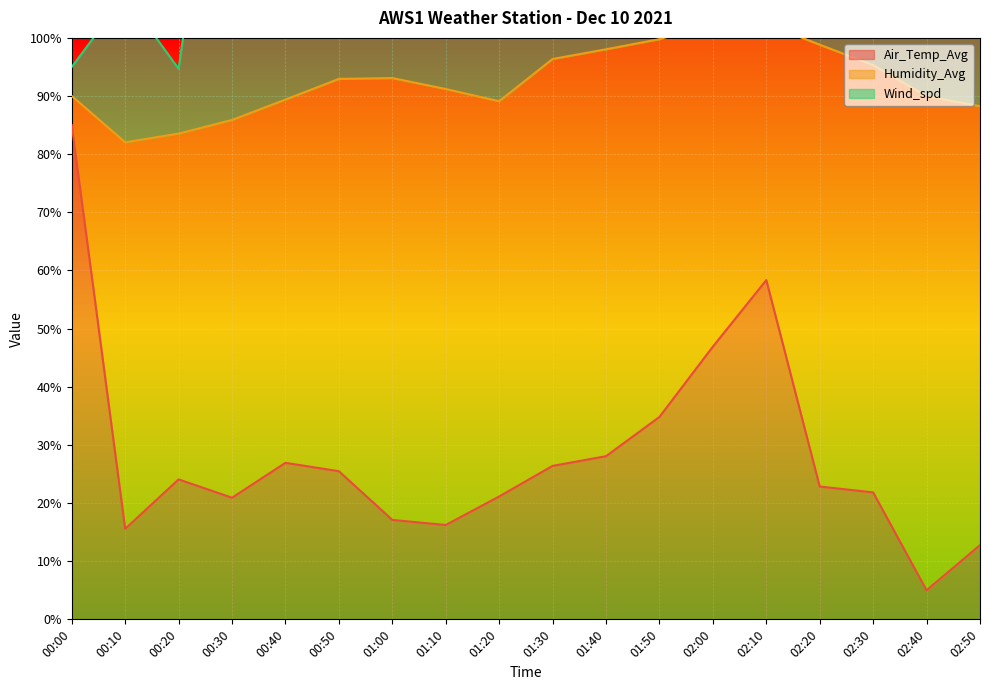

How many interior local peaks does the Air_Temp_Avg series have?

3